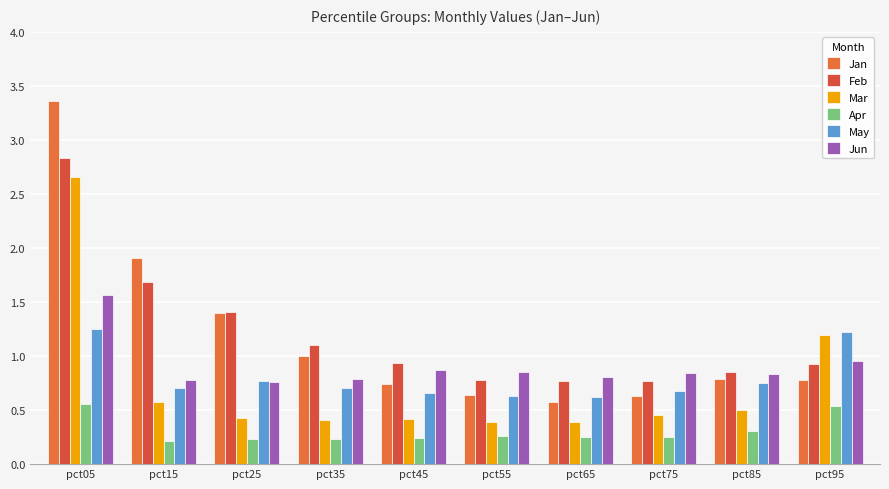

At how many categories does at least one series exceed 3?

1